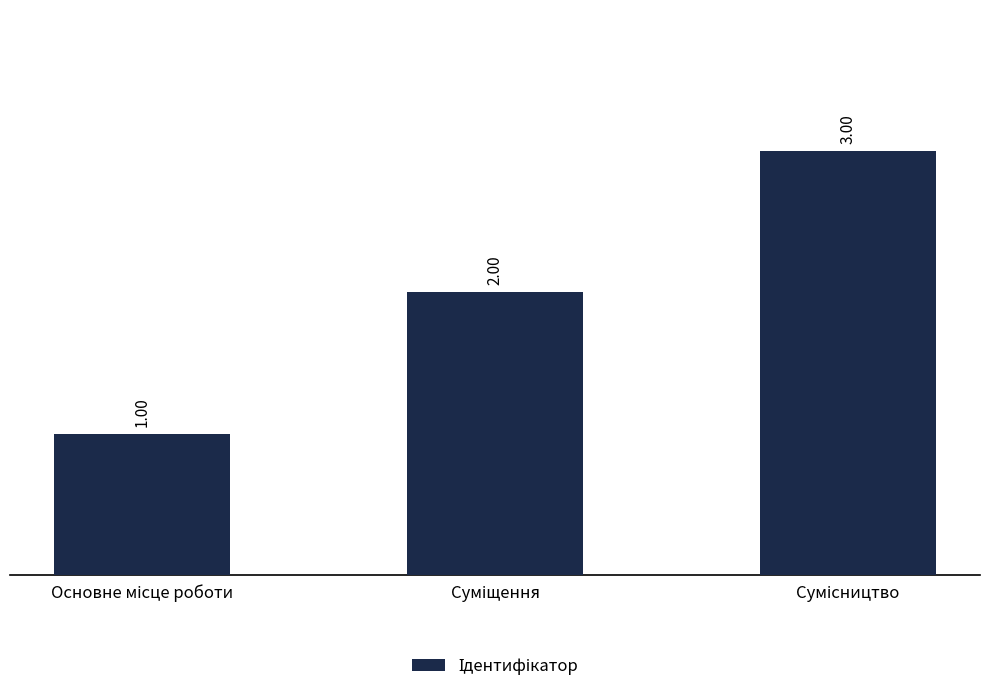

What is the sum of all values?

6